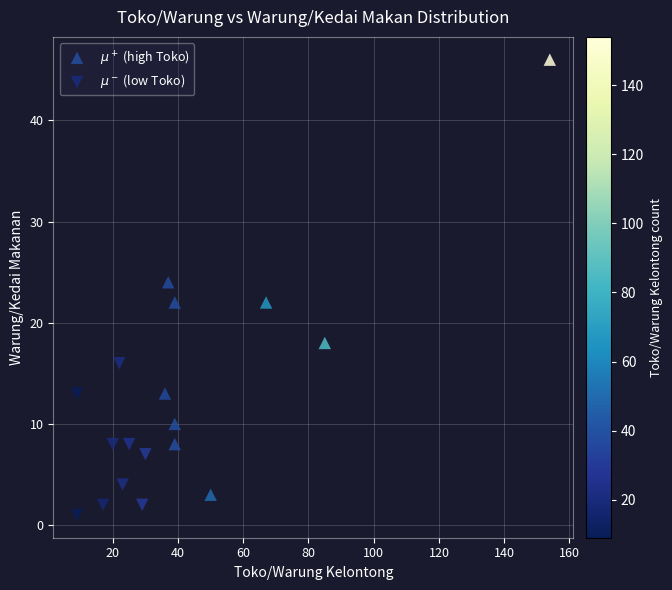

What are all the series names shown in the legend?

$\mu^+$ (high Toko), $\mu^-$ (low Toko)